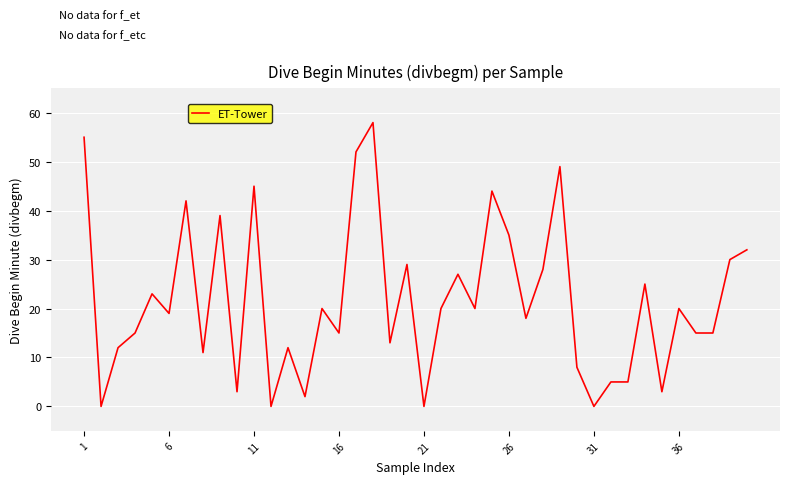

What is the difference between the maximum and minimum values?

58